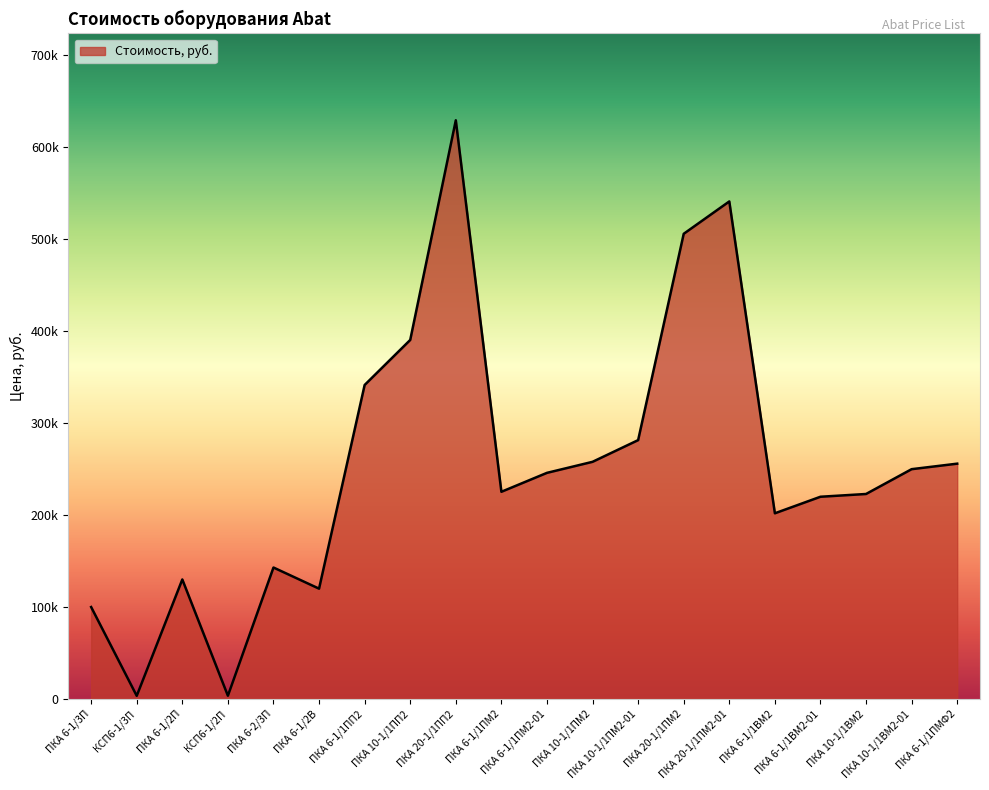

The chart shows a value of 716961 at ПКА 20-1/1ПМ2-01. True or false?

False